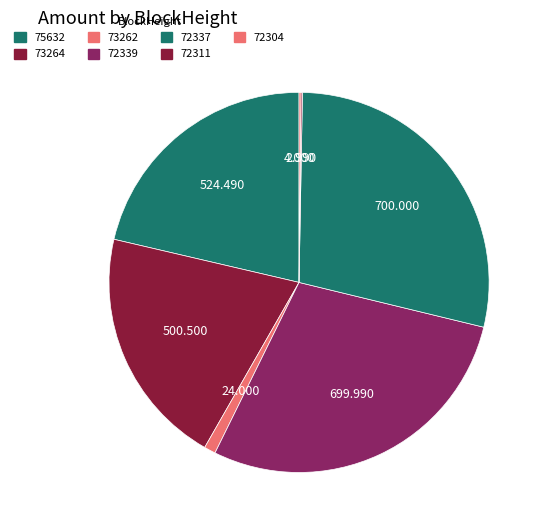

Rank the categories by value from lowest to highest.

72311, 72304, 73262, 73264, 75632, 72339, 72337